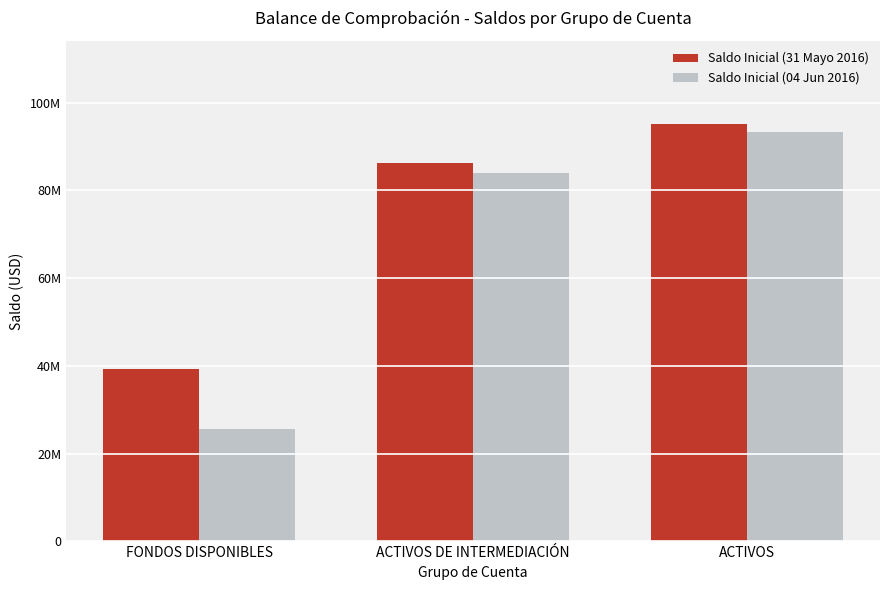

What is the value of the Saldo Inicial (31 Mayo 2016) bar at the 1st from the left?

39395278.6